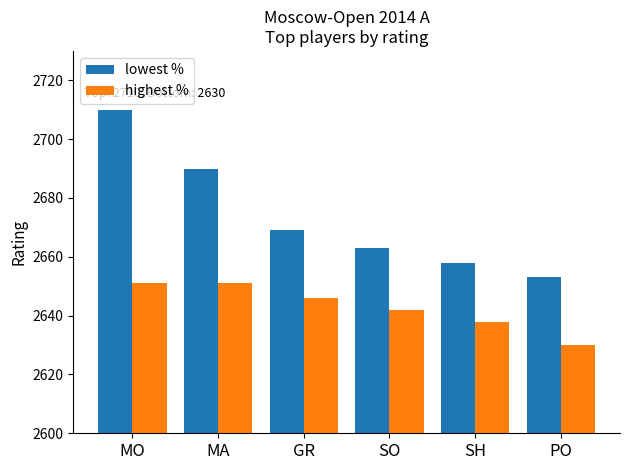

What is the difference between the highest % values at MO and GR?

5